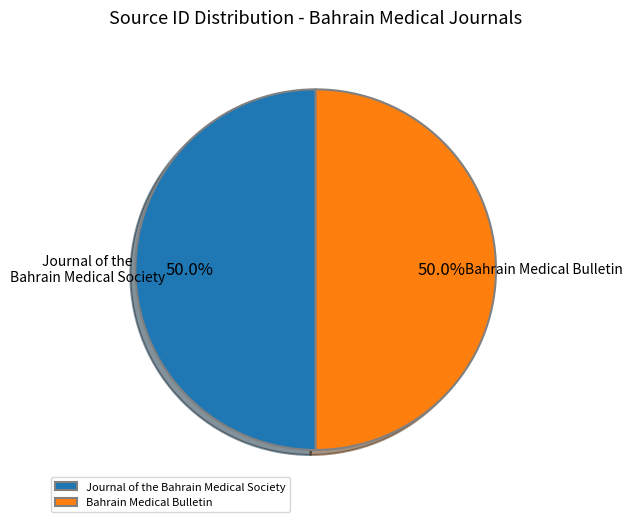

What percentage do Journal of the Bahrain Medical Society and Bahrain Medical Bulletin together represent?

100.0%